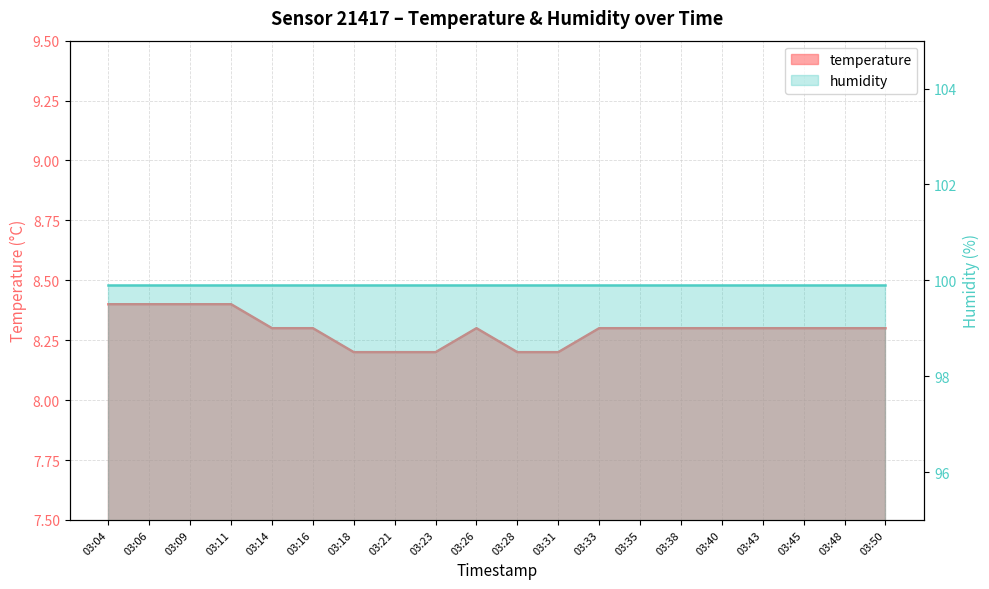

Reading left to right, extract all data points from this chart.

8.4	8.4	8.4	8.4	8.3	8.3	8.2	8.2	8.2	8.3	8.2	8.2	8.3	8.3	8.3	8.3	8.3	8.3	8.3	8.3